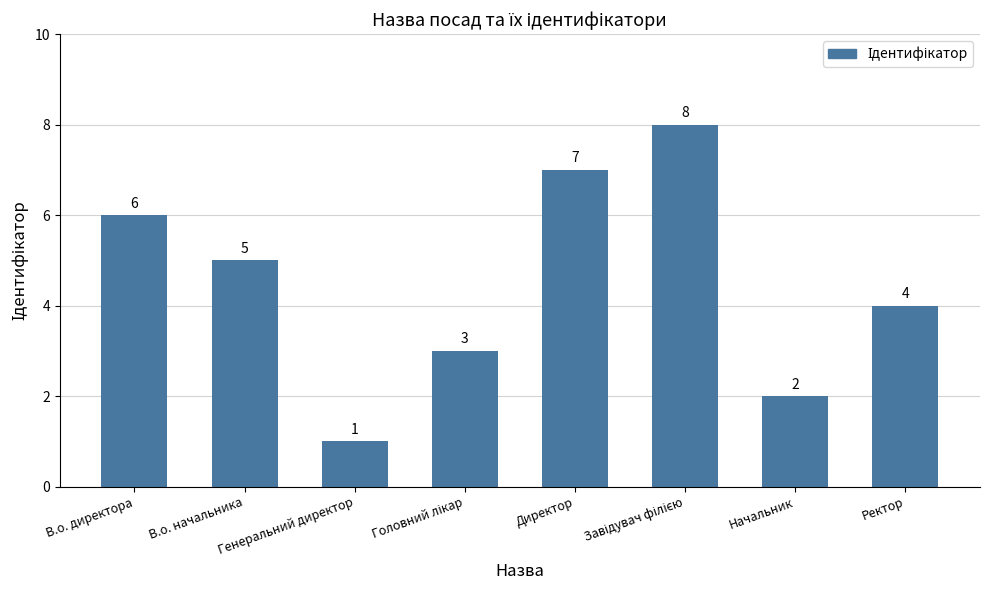

Reading left to right, transcribe all the data shown in this chart.

6	5	1	3	7	8	2	4